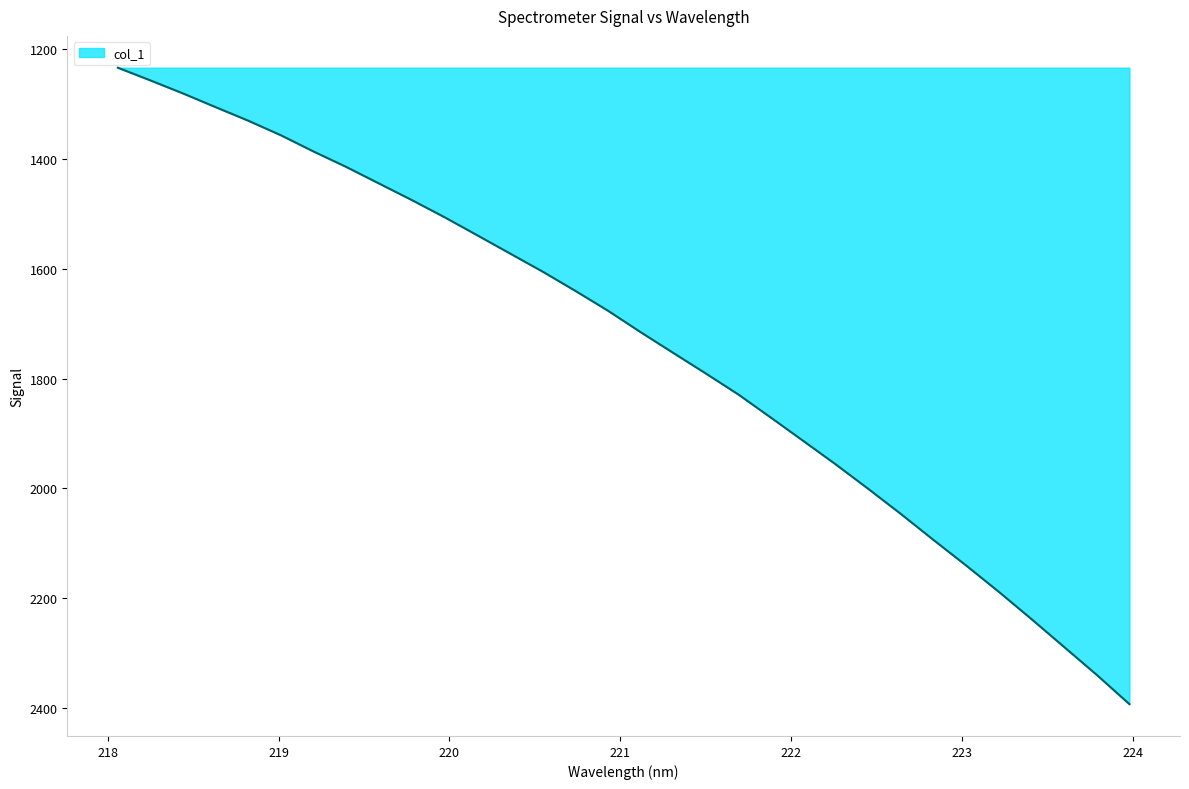

What is the difference between the maximum and minimum values?

1159.9